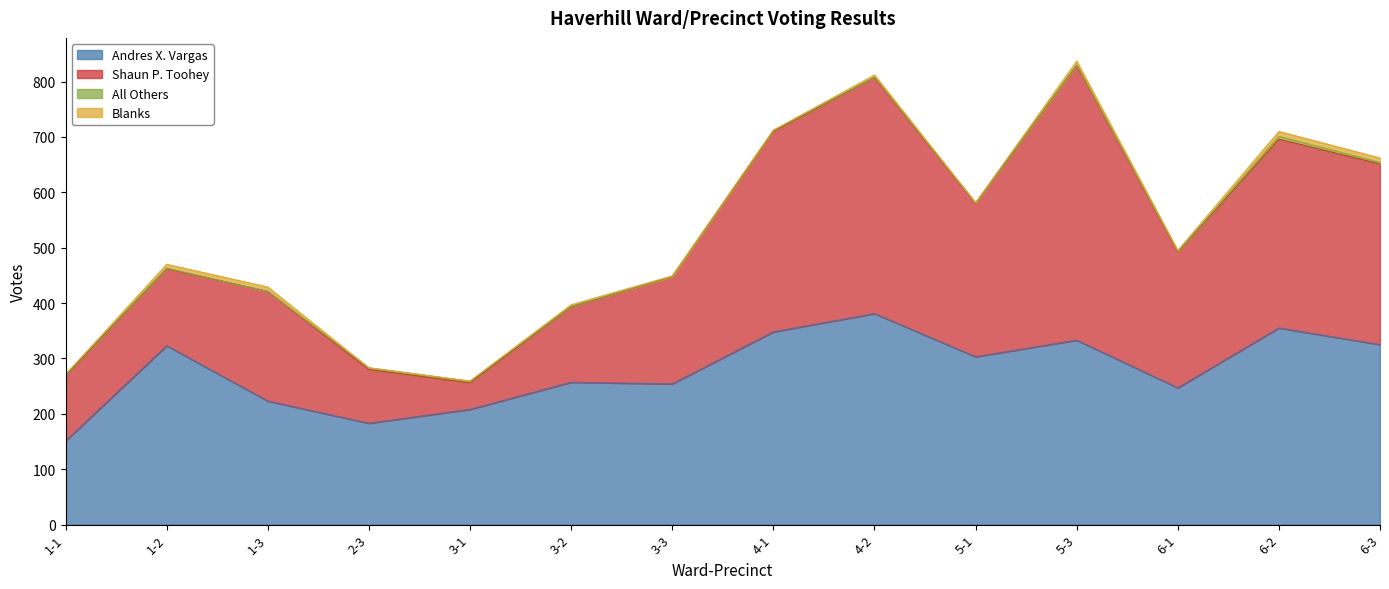

What value does the Shaun P. Toohey series have at 1-2, to the nearest 5?

140